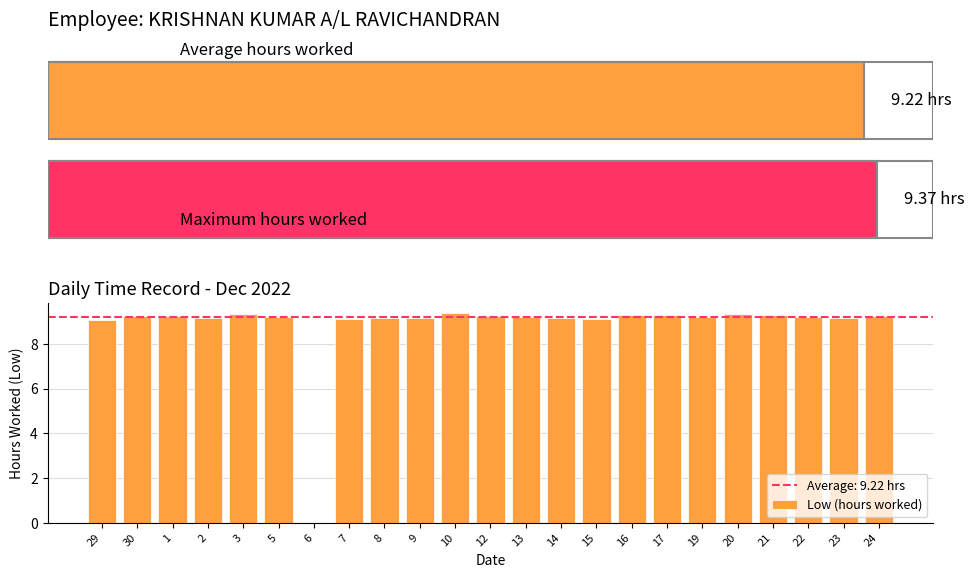

What is the ratio of the value at 23 to the value at 9?

1.0